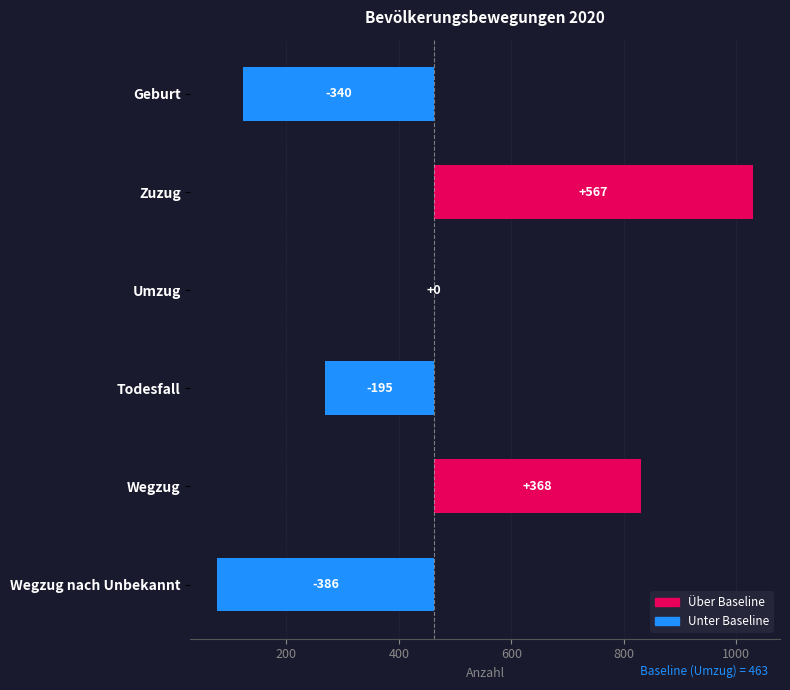

What is the difference between the values at Wegzug nach Unbekannt and Umzug?

386